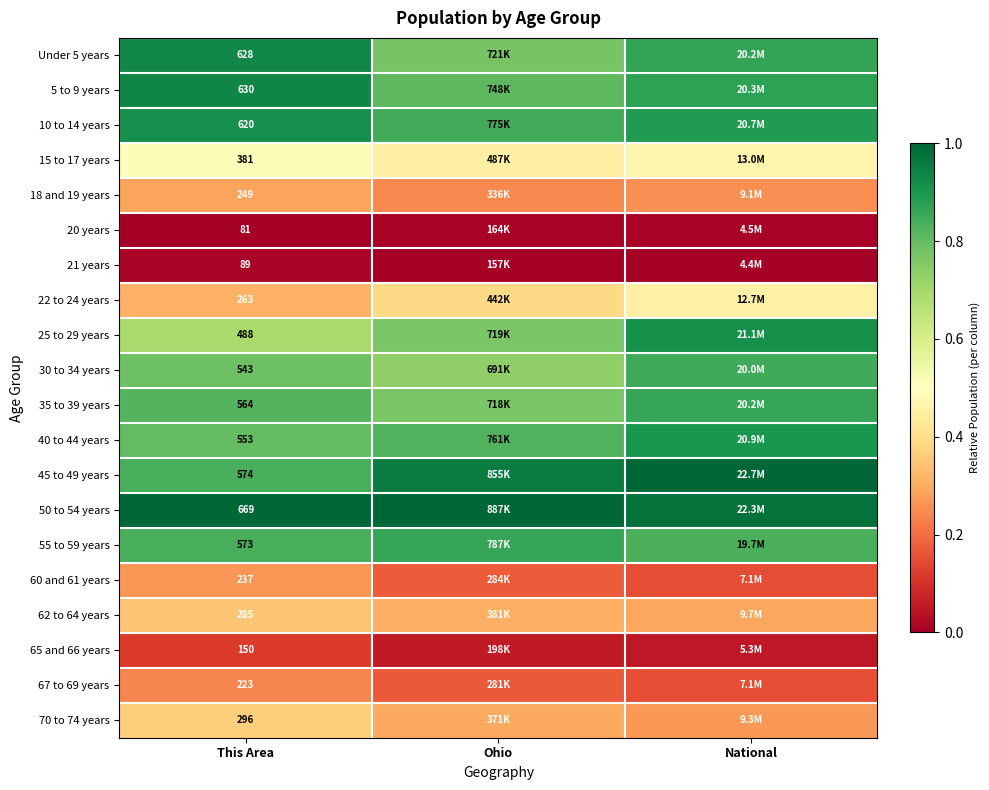

Is it true that 40 to 44 years equals 0.3 at This Area?

False